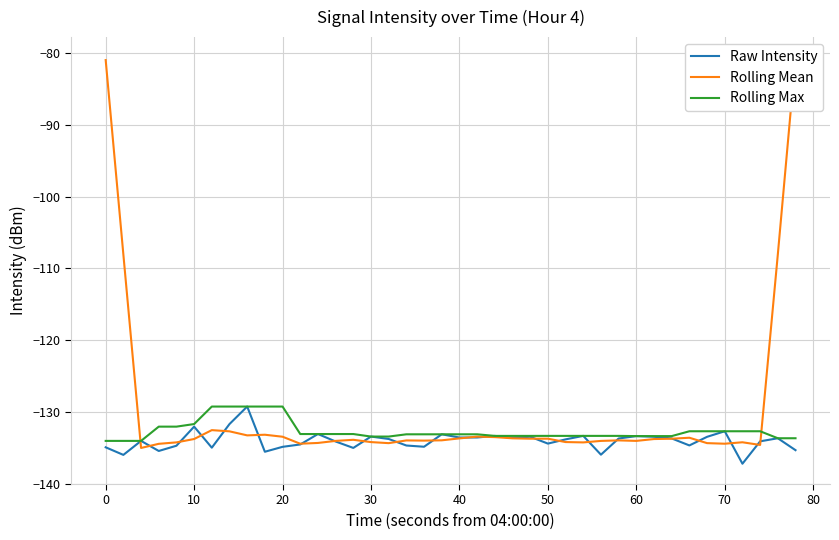

In Raw Intensity, how many points are lower than both neighbors (excluding endpoints)?

12